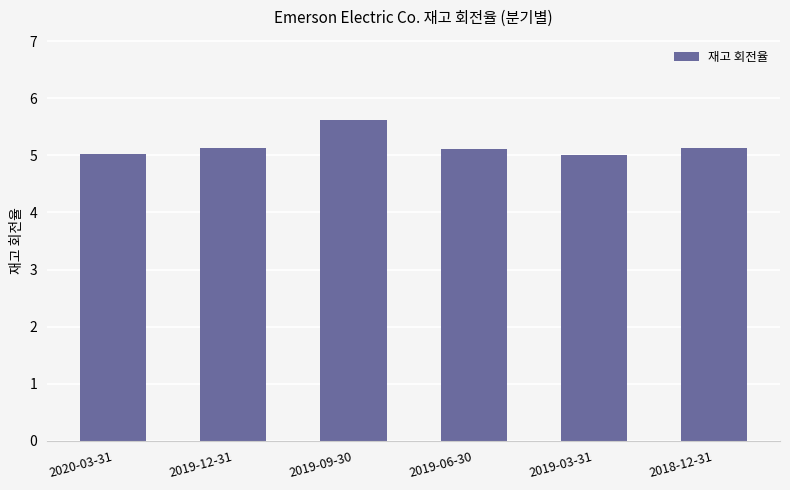

What is the difference between the maximum and second lowest values?

0.6